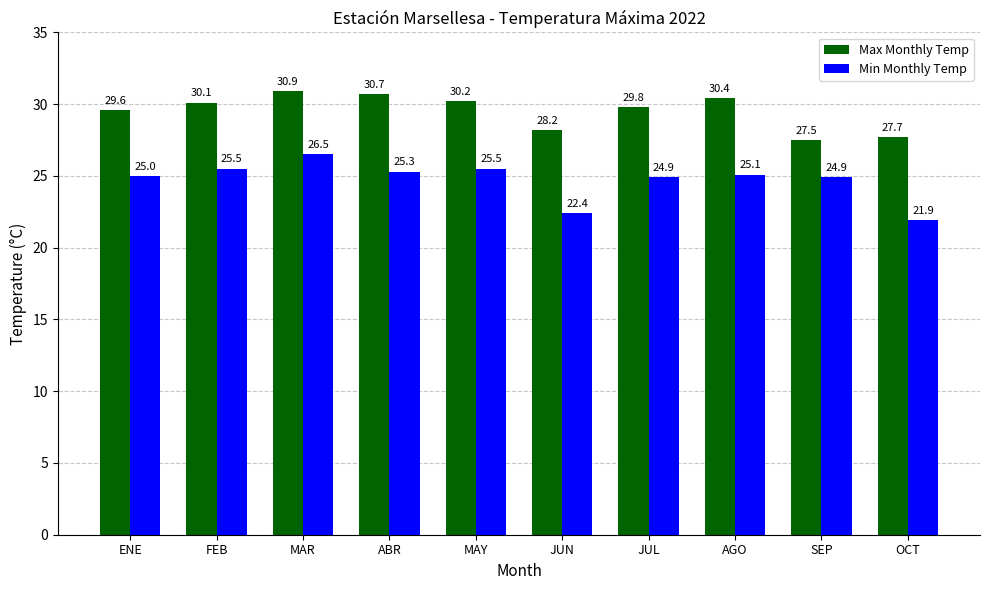

What is the minimum value for Max Monthly Temp?

27.5